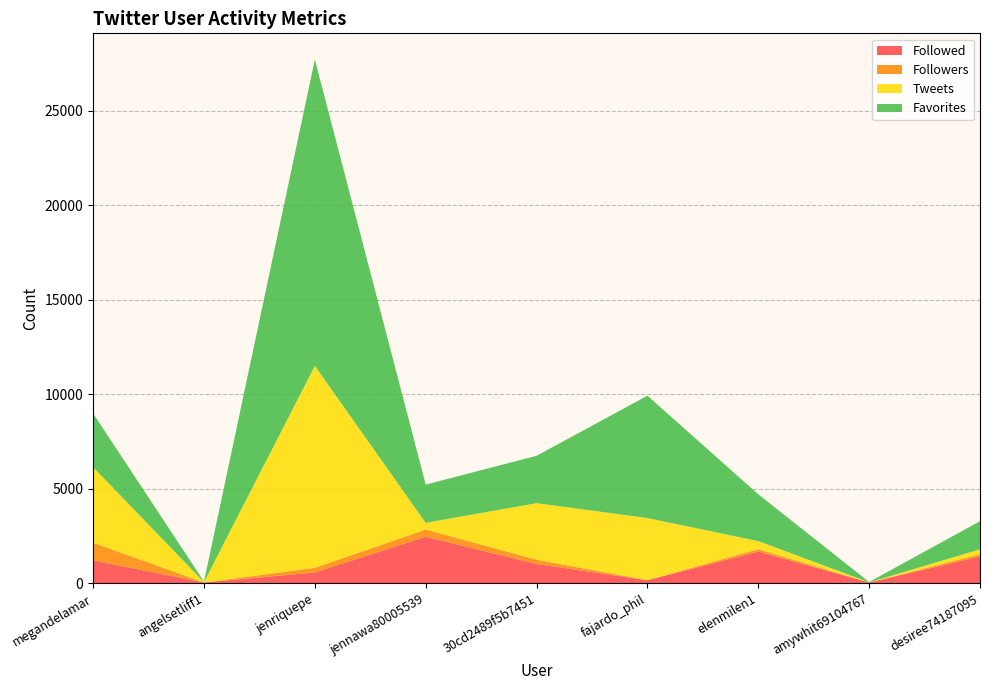

Reading right to left, list all the values displayed in this chart.

Followed: desiree74187095=1416	amywhit69104767=41	elenmilen1=1677	fajardo_phil=161	30cd2489f5b7451=1022	jennawa80005539=2461	jenriquepe=574	angelsetliff1=42	megandelamar=1209
Followers: desiree74187095=120	amywhit69104767=1	elenmilen1=130	fajardo_phil=4	30cd2489f5b7451=229	jennawa80005539=382	jenriquepe=244	angelsetliff1=1	megandelamar=938
Tweets: desiree74187095=257	amywhit69104767=8	elenmilen1=424	fajardo_phil=3286	30cd2489f5b7451=2987	jennawa80005539=354	jenriquepe=10683	angelsetliff1=20	megandelamar=3994
Favorites: desiree74187095=1491	amywhit69104767=19	elenmilen1=2476	fajardo_phil=6473	30cd2489f5b7451=2506	jennawa80005539=2024	jenriquepe=16206	angelsetliff1=27	megandelamar=2843